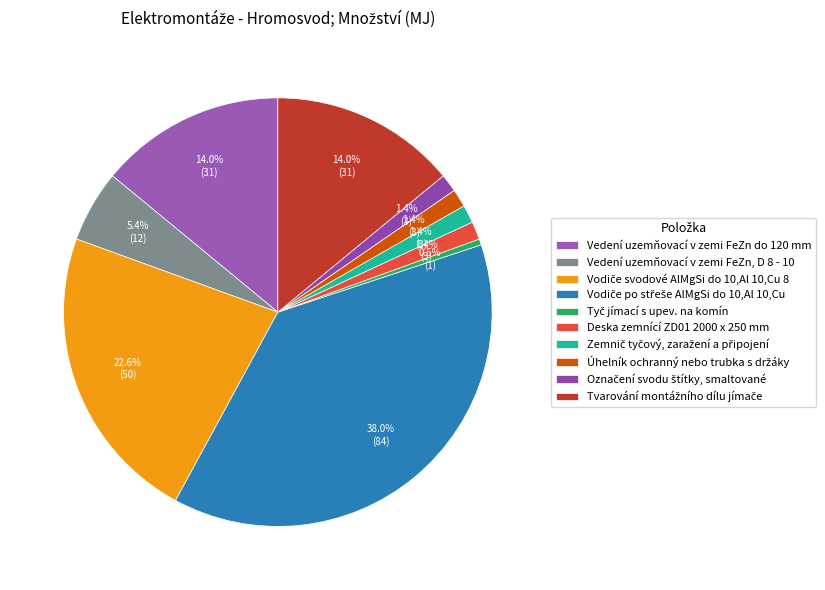

What is the change in value from Úhelník ochranný nebo trubka s držáky to Tvarování montážního dílu jímače?

+28